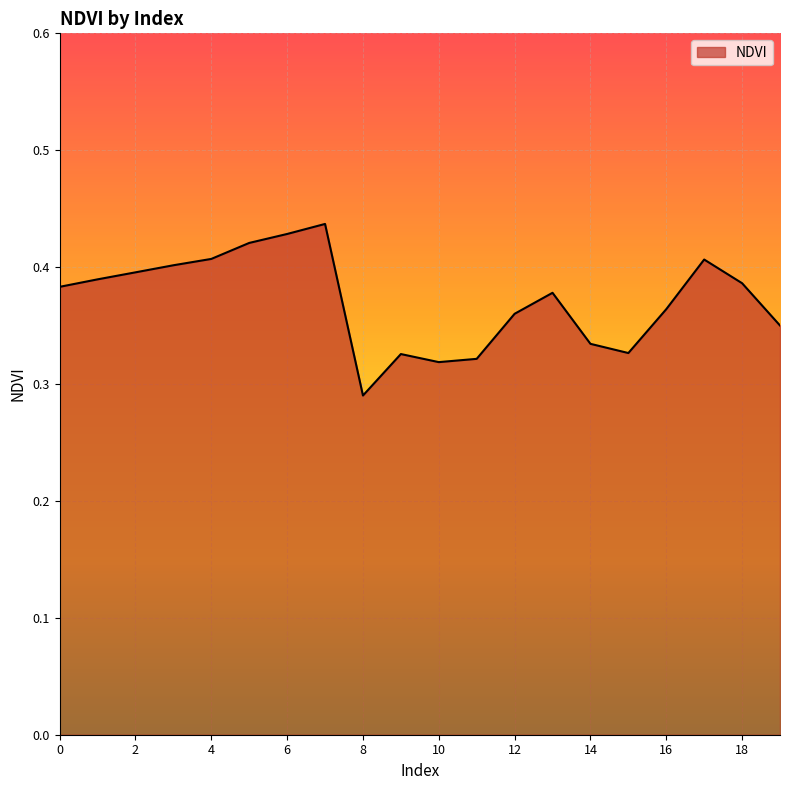

What is the value of the 6th point from the left?

0.4